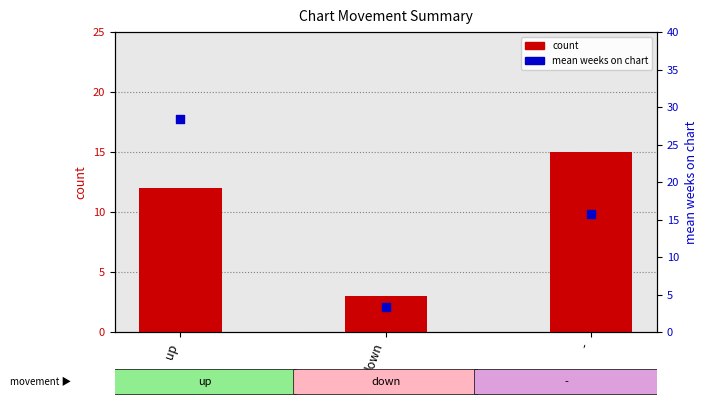

Which series contains the highest Y value?

mean weeks on chart